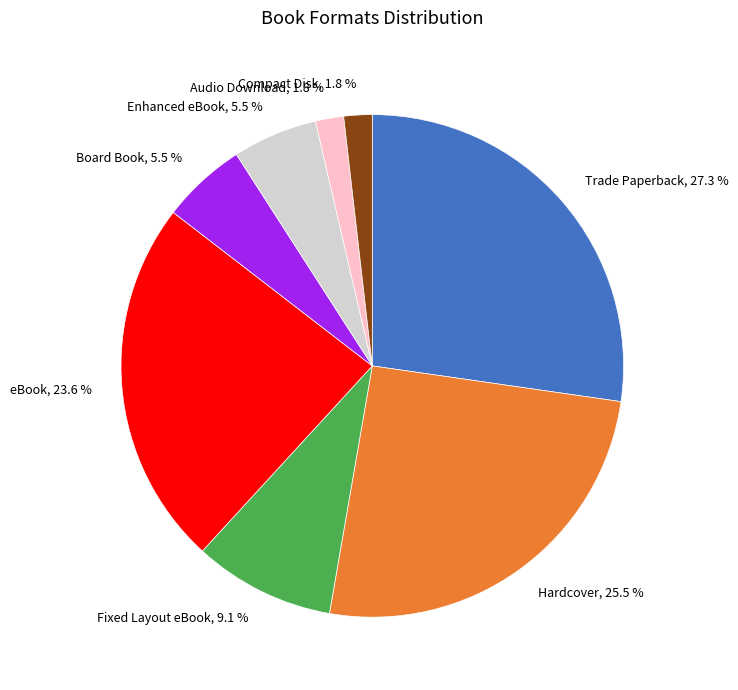

What percentage is the Compact Disk slice, to the nearest percent?

2%